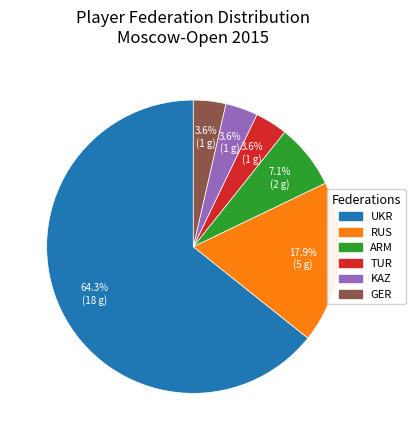

To the nearest percent, what is the average slice percentage?

17%